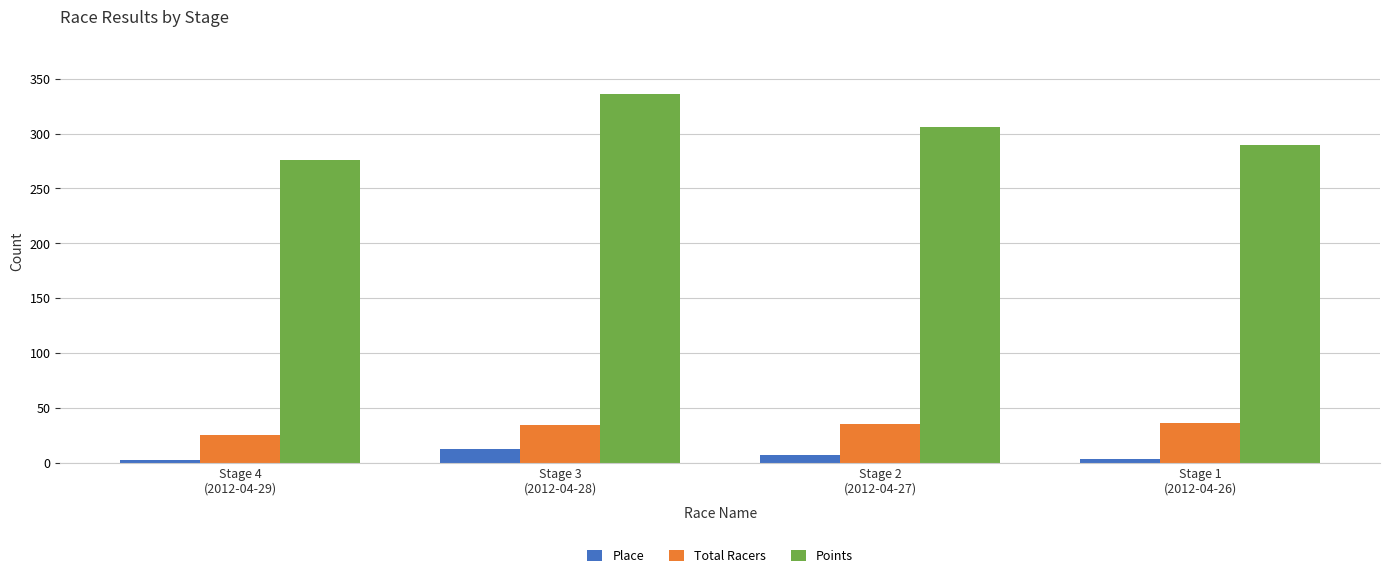

What position from the left is Stage 3
(2012-04-28)?

2